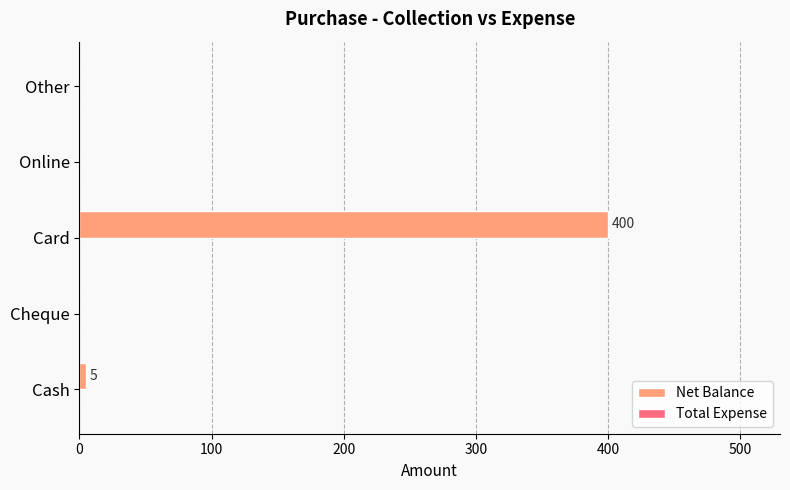

Between Cheque and Card, which is larger?

Card